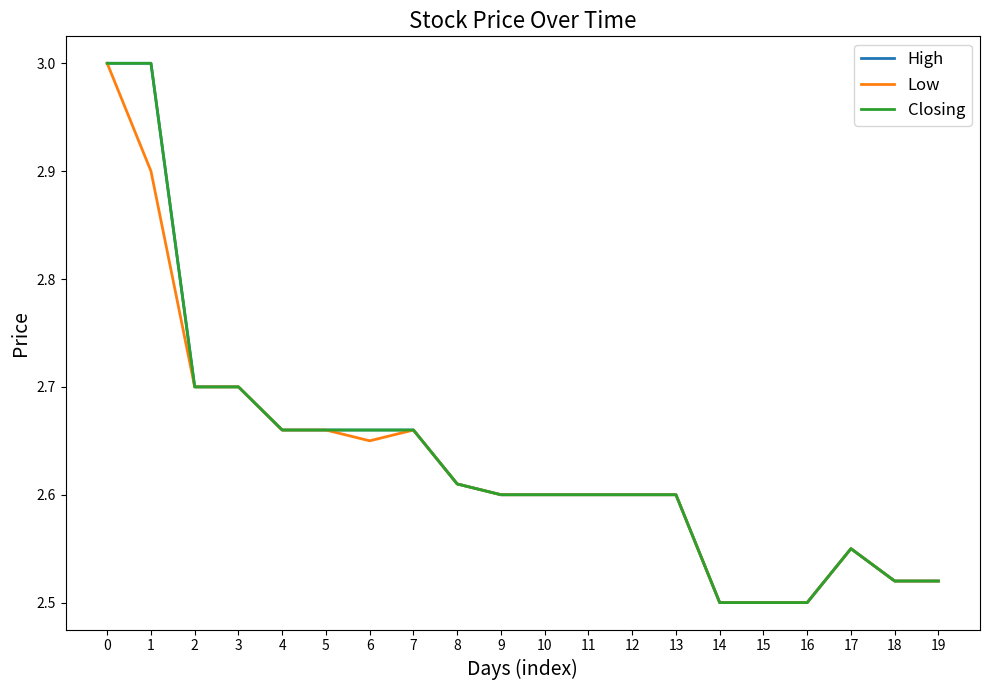

At 2, list the series in order from smallest to largest.

High, Low, Closing